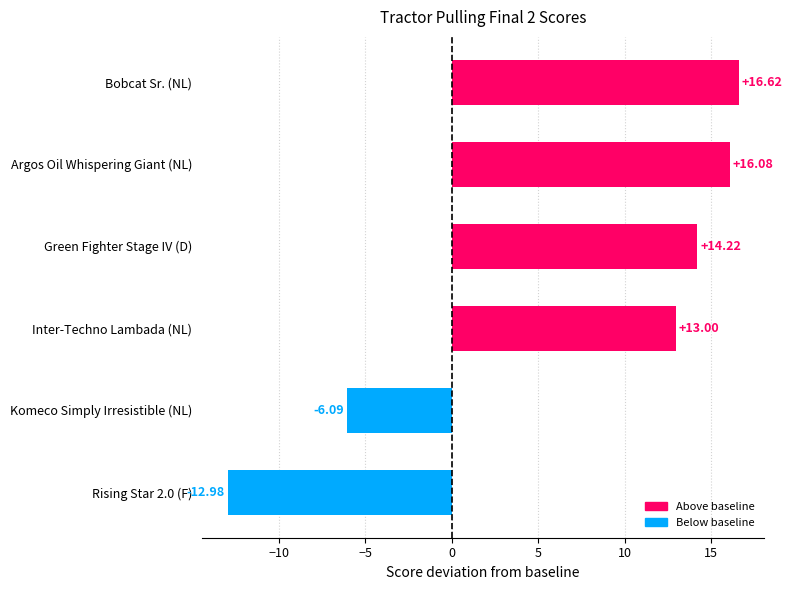

How many data points are above 14?

3